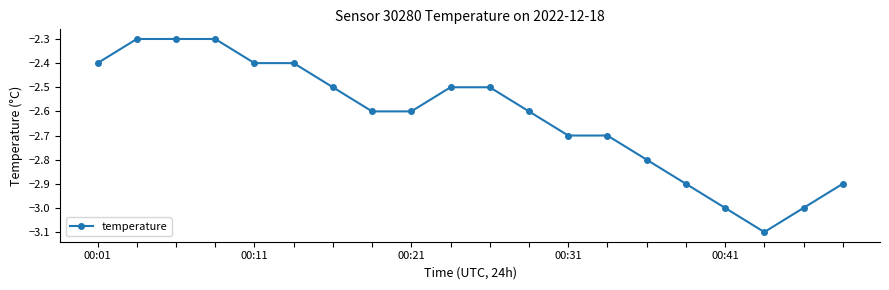

What is the value of the 11th point from the left?

-2.5